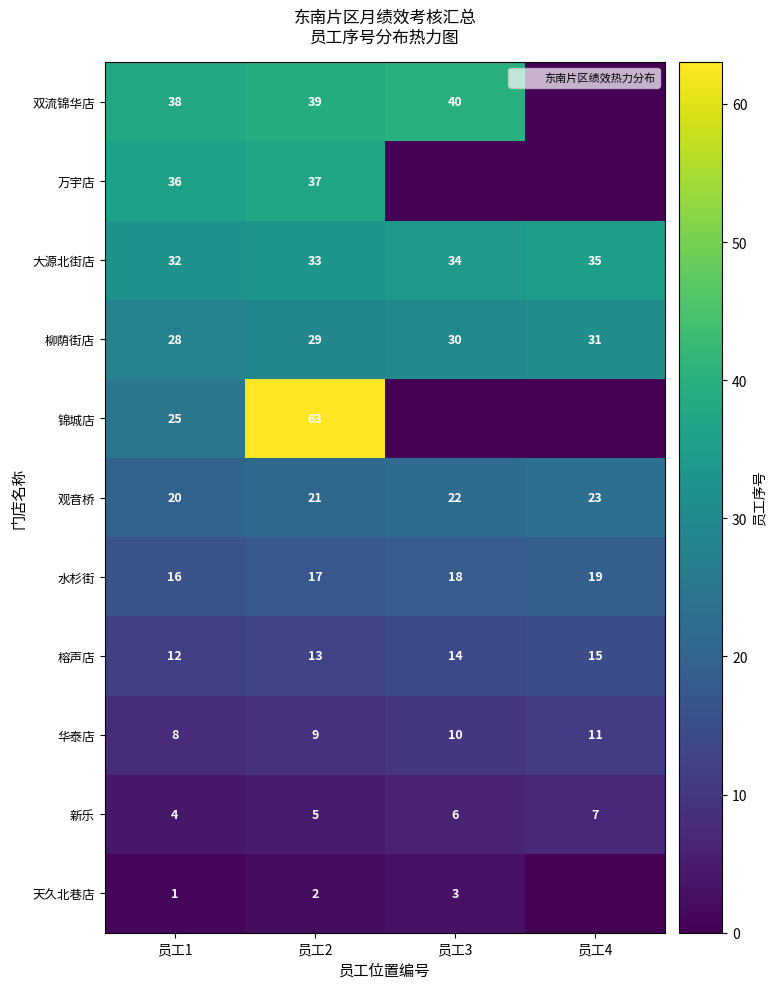

Is the value of 观音桥 at 员工4 greater than the value of 天久北巷店 at 员工1?

Yes